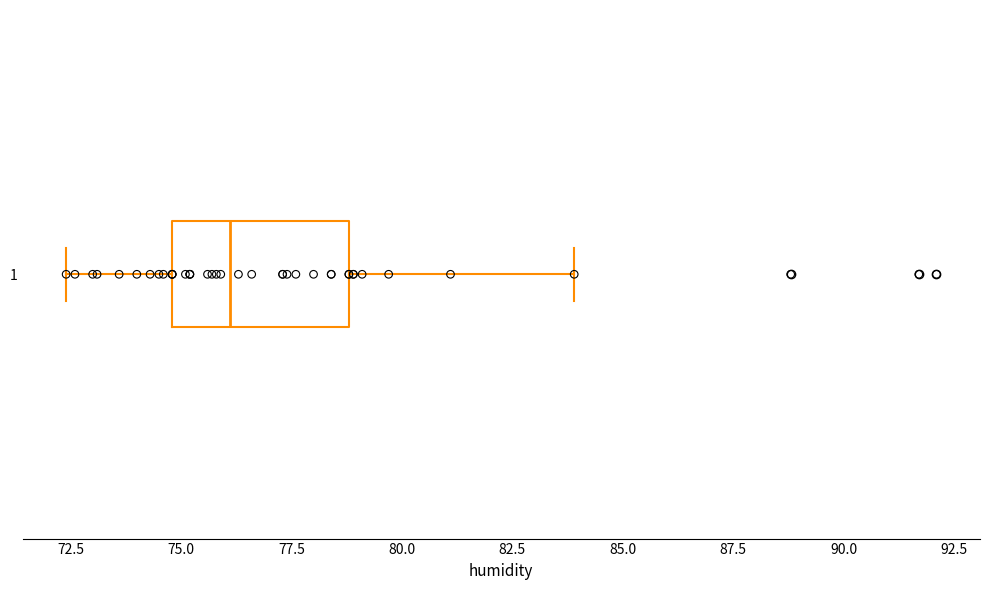

Read this box plot against the x-axis: the position of the median line, the range covered by the box, and the ends of both whiskers. The values are not printed on the chart, so give them approximately, as read against the axis.

median 76.0, box 75.0 to 79.0, whiskers 72.5 to 84.0